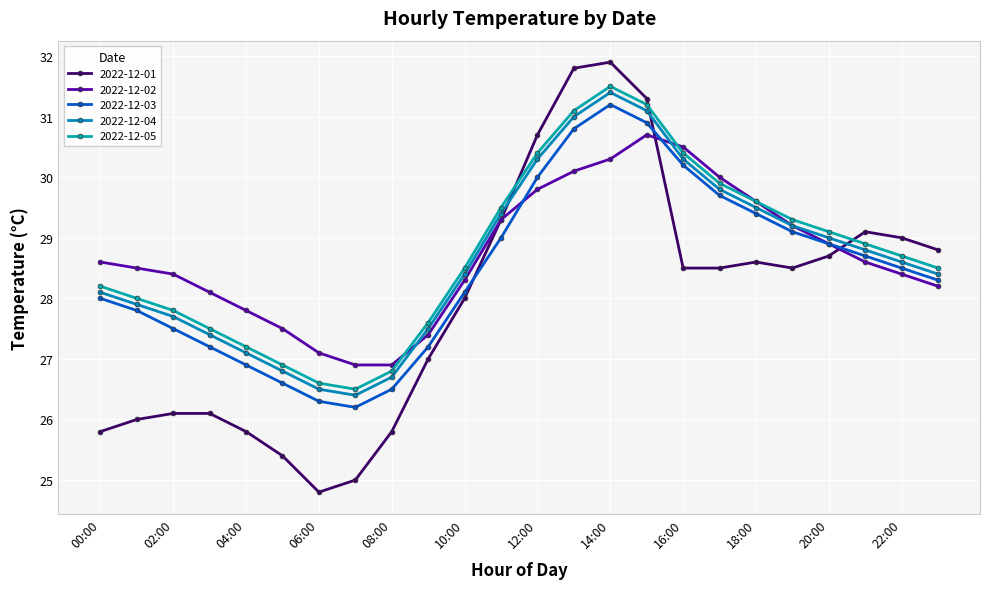

How many data points does each series have?

24